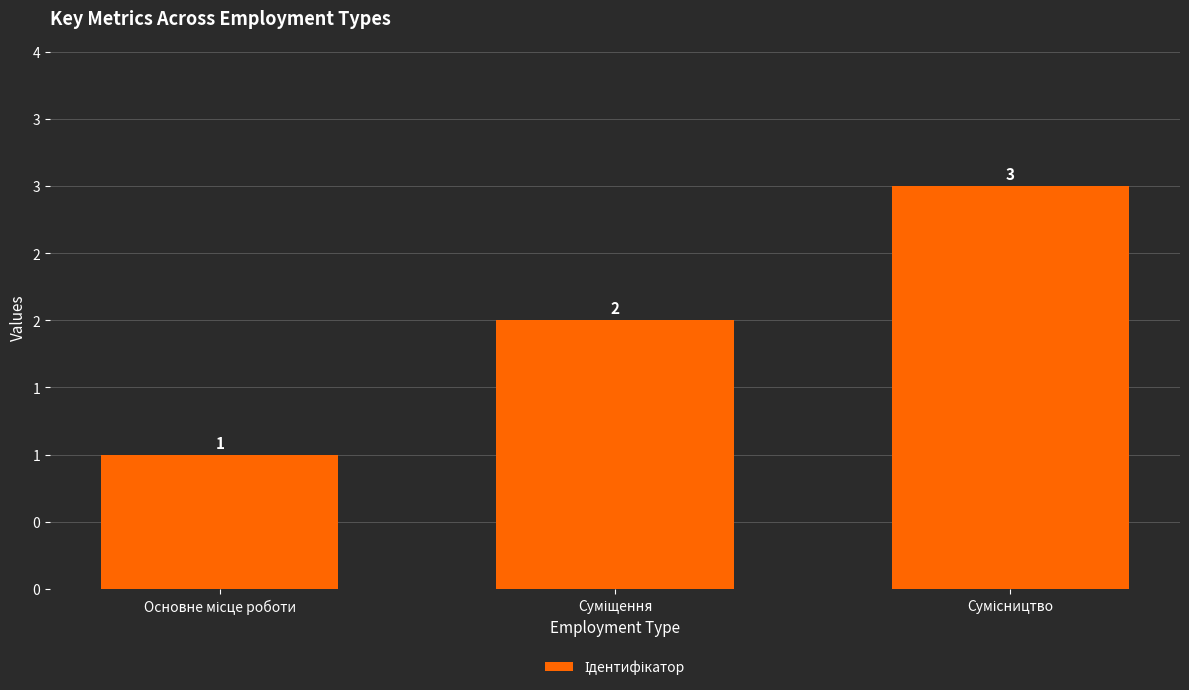

Does the chart contain any negative values?

No